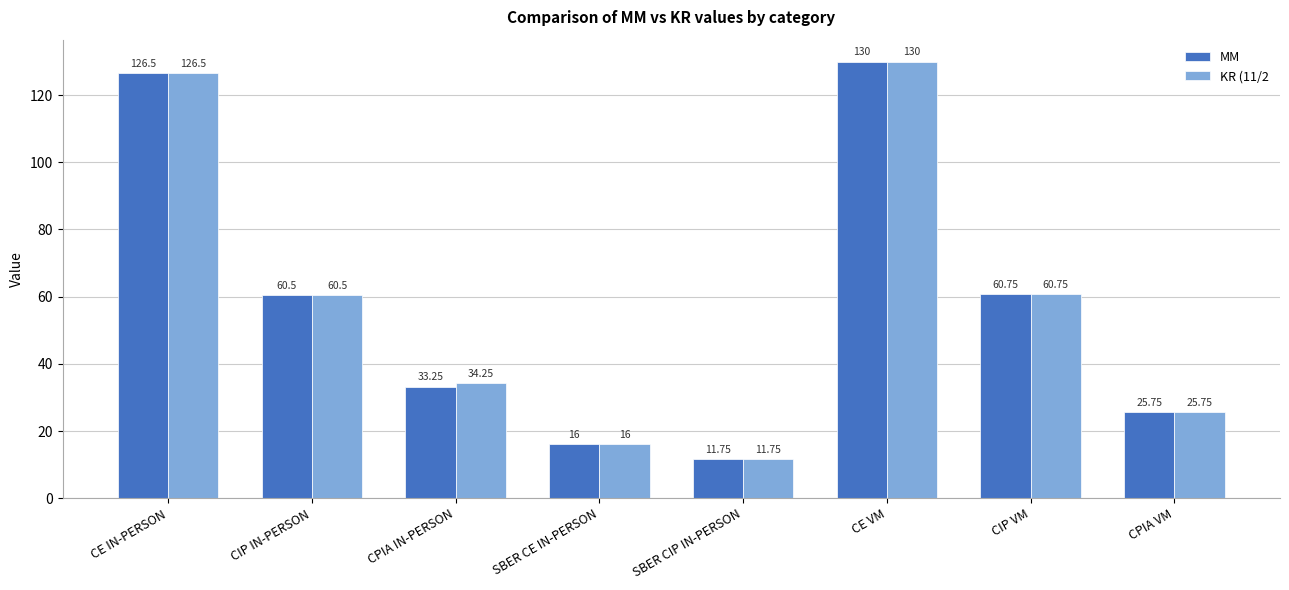

What is the sum of all MM values?

464.5